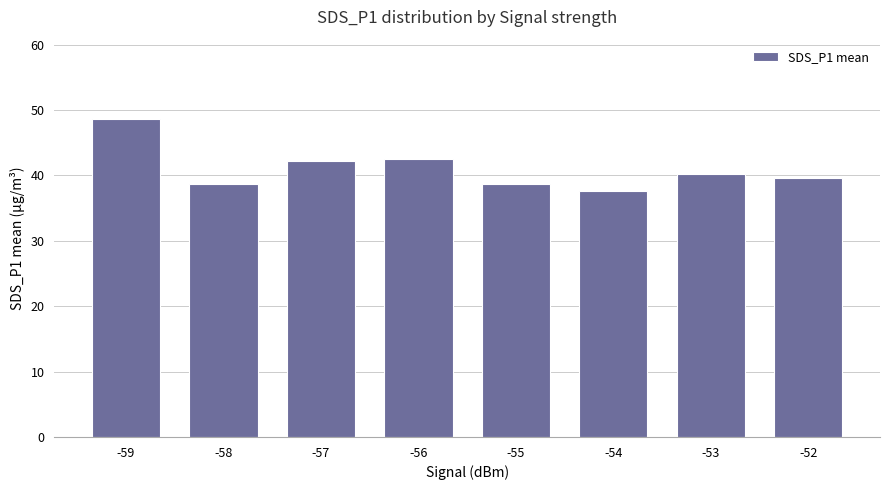

Which label corresponds to the largest value in the chart?

-59